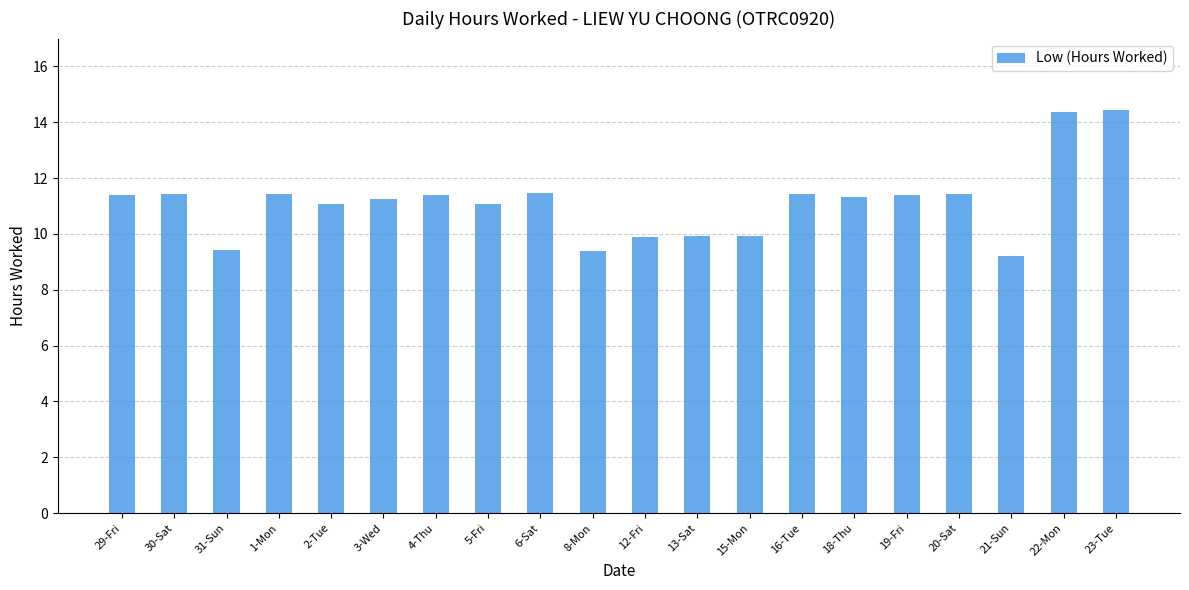

What is the smallest value displayed?

9.2